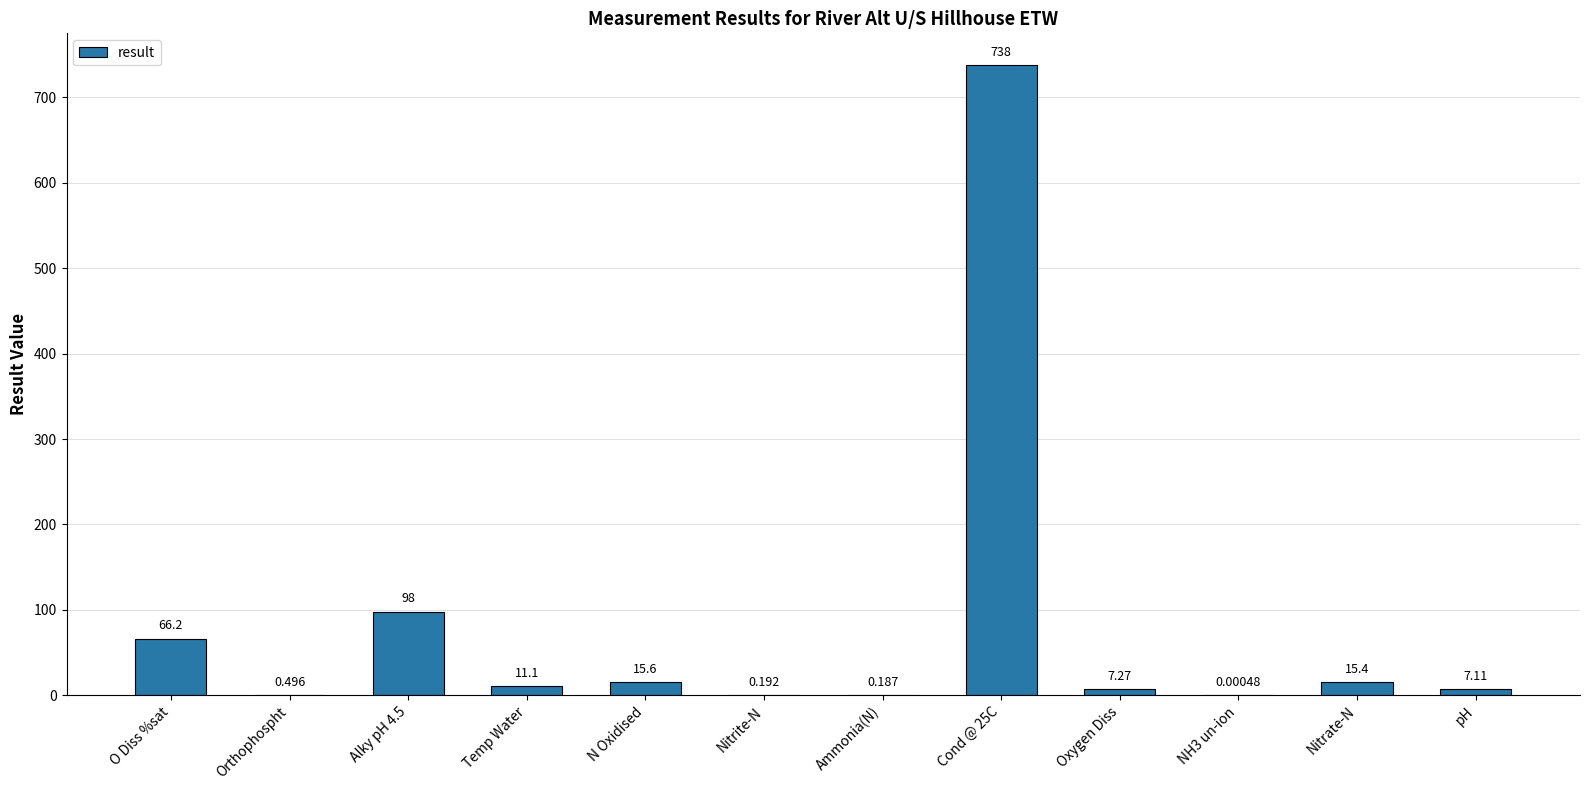

Between Temp Water and N Oxidised, which is larger?

N Oxidised